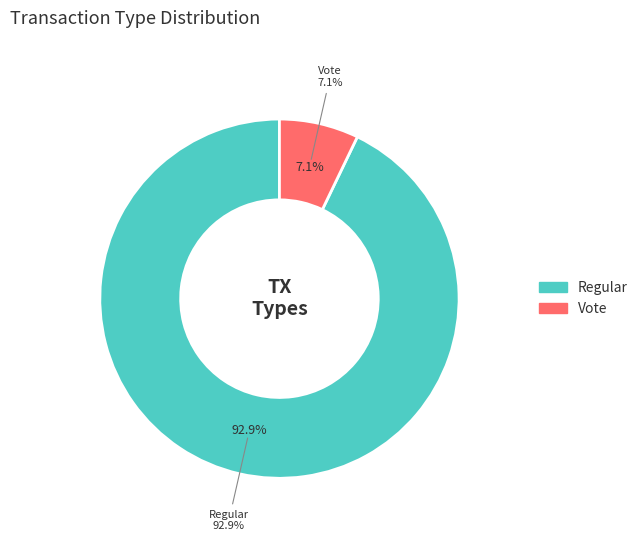

What is the smallest slice in the pie chart?

Vote